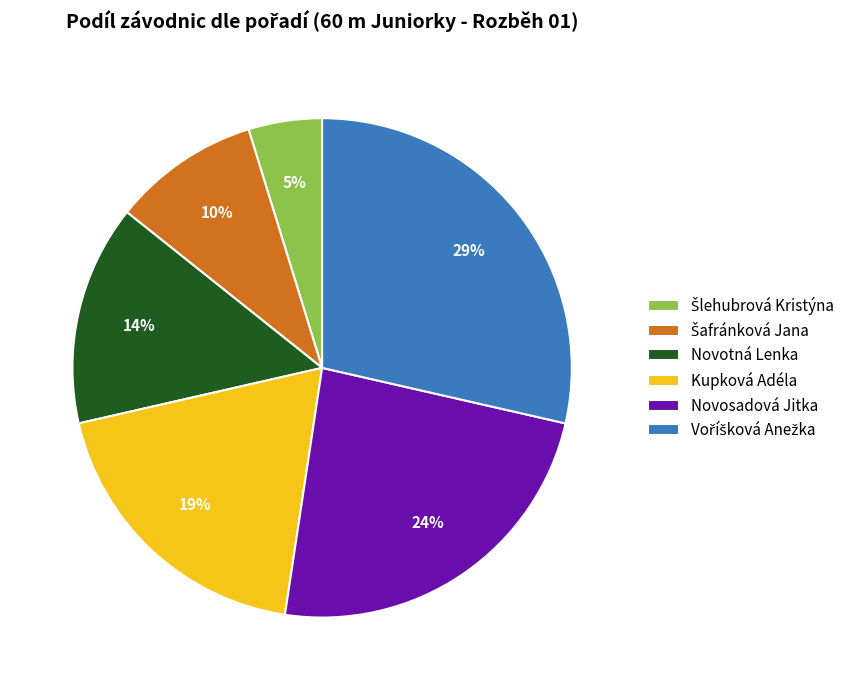

Is there a majority slice in this chart?

No